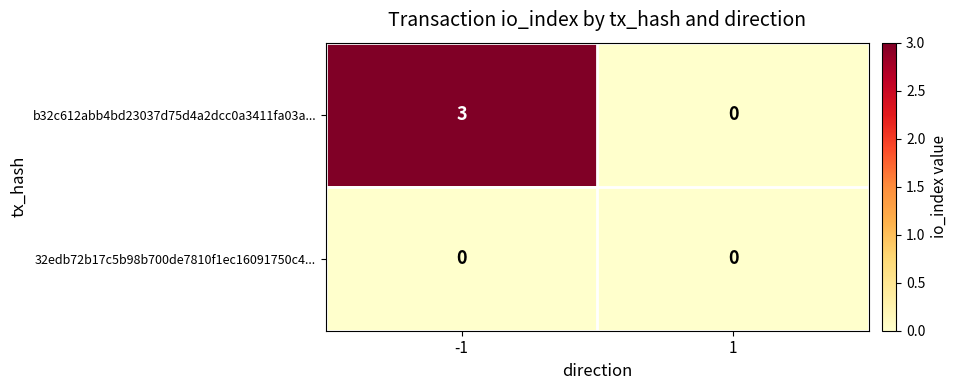

What is the sum of the b32c612abb4bd23037d75d4a2dcc0a3411fa03a... values at -1 and 1?

3